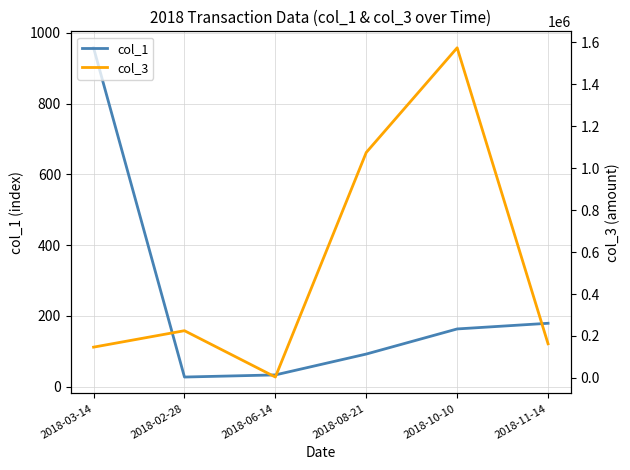

The value of col_3 at 2018-08-21 is 1075353.6. True or false?

True